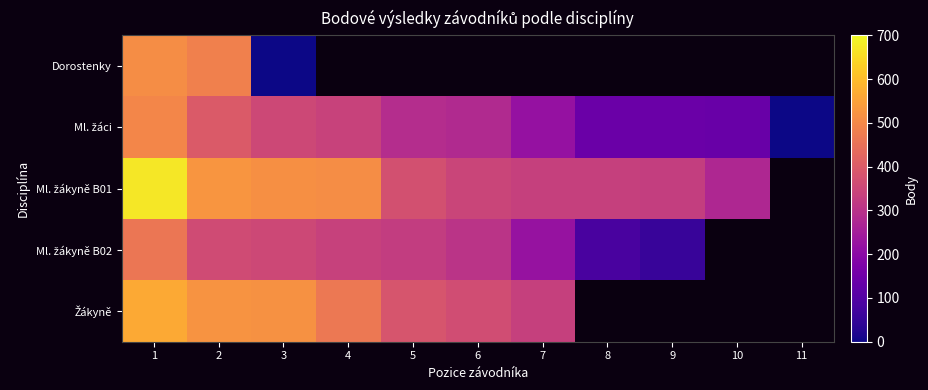

Which series changed the most between 1 and 6?

Ml. žákyně B01